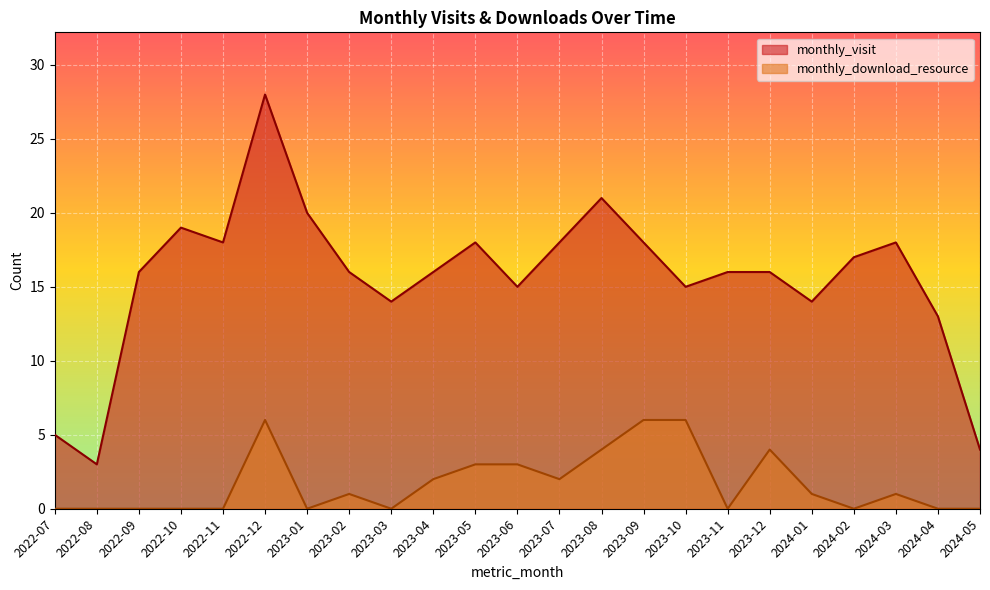

Reading right to left, what are all the values shown in this chart?

monthly_visit: 2024-05=4	2024-04=13	2024-03=18	2024-02=17	2024-01=14	2023-12=16	2023-11=16	2023-10=15	2023-09=18	2023-08=21	2023-07=18	2023-06=15	2023-05=18	2023-04=16	2023-03=14	2023-02=16	2023-01=20	2022-12=28	2022-11=18	2022-10=19	2022-09=16	2022-08=3	2022-07=5
monthly_download_resource: 2024-05=0	2024-04=0	2024-03=1	2024-02=0	2024-01=1	2023-12=4	2023-11=0	2023-10=6	2023-09=6	2023-08=4	2023-07=2	2023-06=3	2023-05=3	2023-04=2	2023-03=0	2023-02=1	2023-01=0	2022-12=6	2022-11=0	2022-10=0	2022-09=0	2022-08=0	2022-07=0